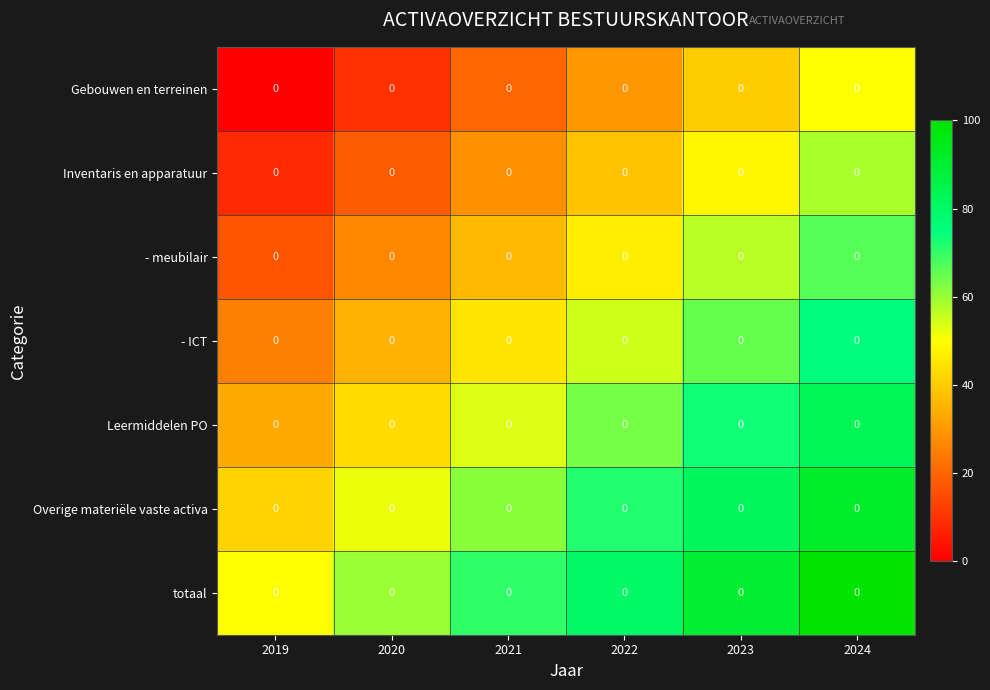

What is the difference between the maximum and minimum values in the Gebouwen en terreinen series?

50.0